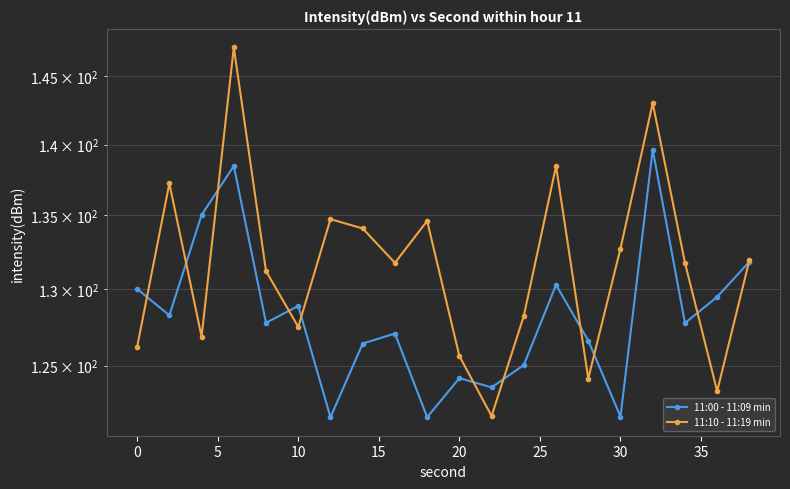

Count the number of categories in the chart.

20